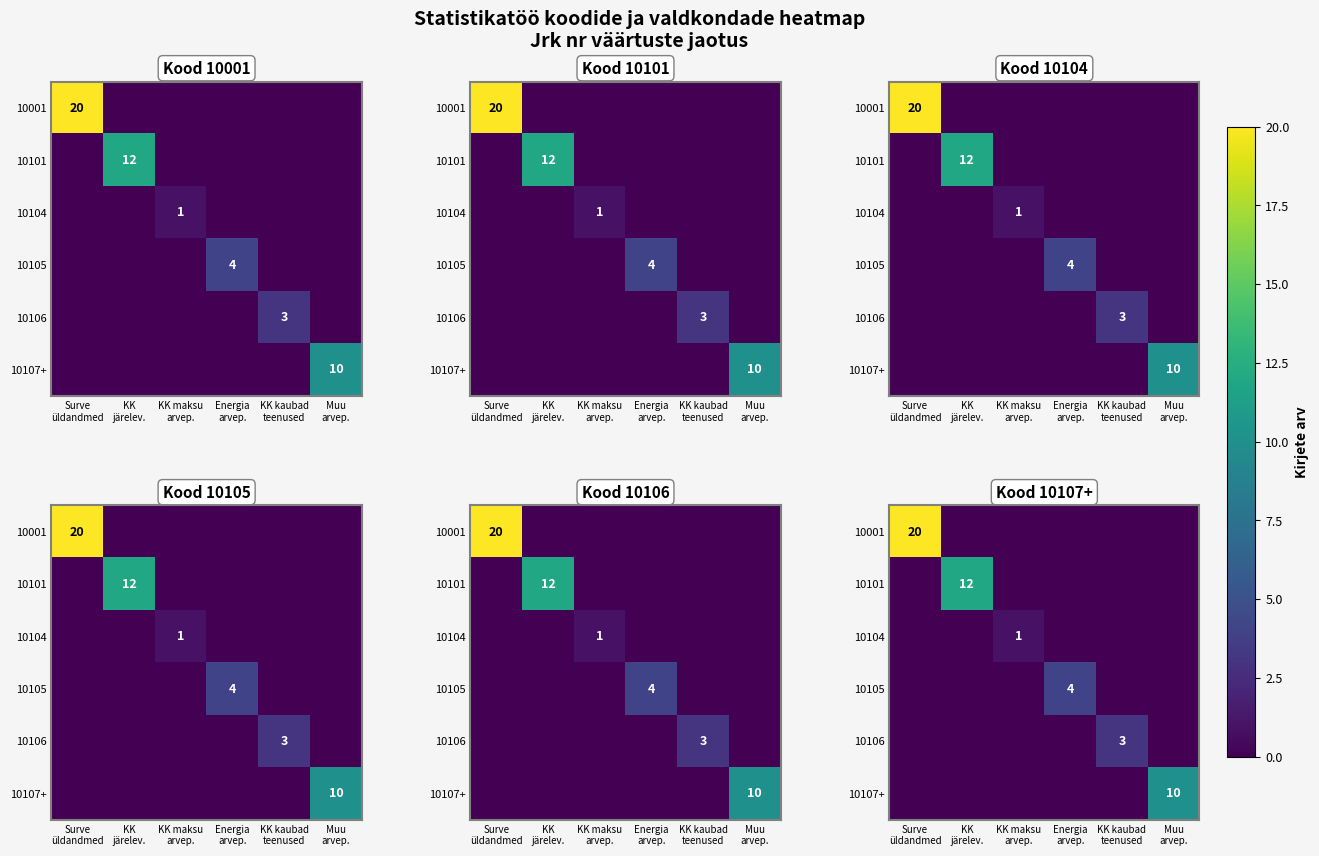

Where is 10104 nearest to the value 0?

Surve üldandmed